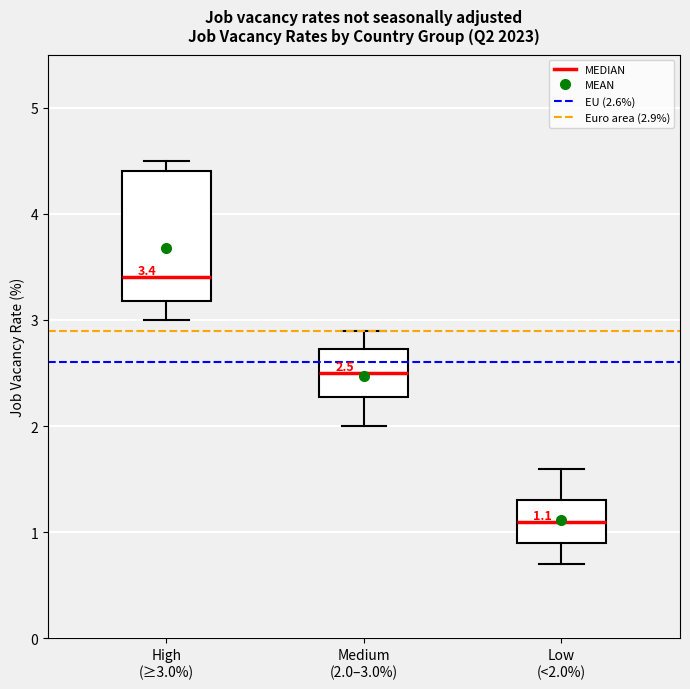

Which box's median line is the highest?

High (≥3.0%)